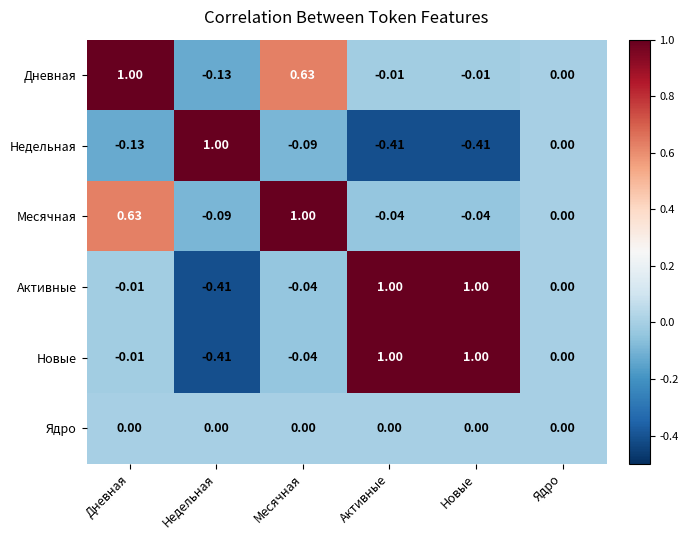

Where does the Активные series first go above 0?

Активные